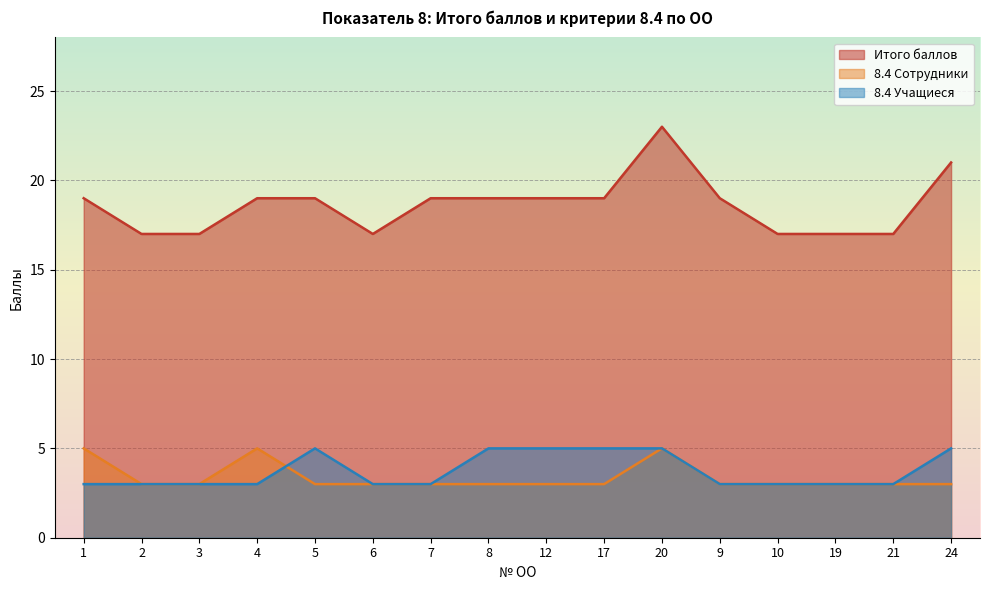

At which label does 8.4 Учащиеся reach its minimum?

1